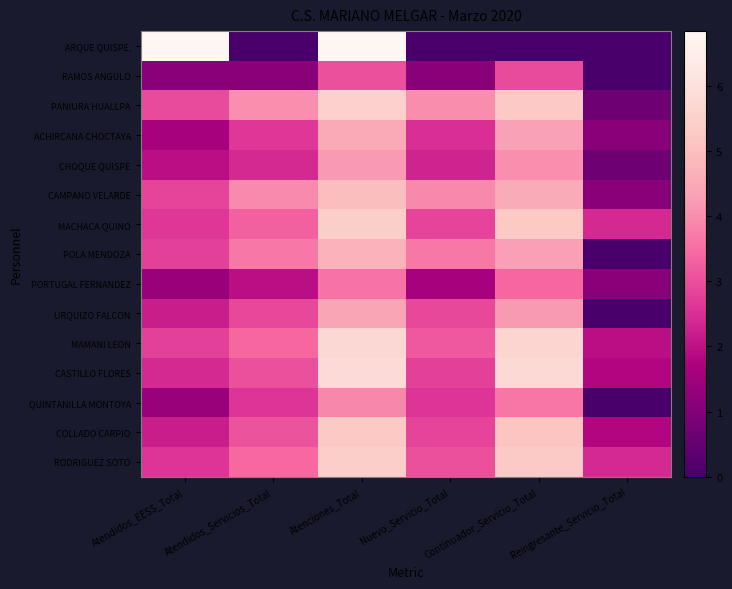

Reading right to left, extract all data points from this chart.

ARQUE QUISPE,: Reingresante_Servicio_Total=0.0	Continuador_Servicio_Total=0.0	Nuevo_Servicio_Total=0.0	Atenciones_Total=6.8	Atendidos_Servicios_Total=0.0	Atendidos_EESS_Total=6.8
RAMOS ANGULO: Reingresante_Servicio_Total=0.0	Continuador_Servicio_Total=2.9	Nuevo_Servicio_Total=1.1	Atenciones_Total=3.0	Atendidos_Servicios_Total=1.1	Atendidos_EESS_Total=1.1
PANIURA HUALLPA: Reingresante_Servicio_Total=0.7	Continuador_Servicio_Total=5.3	Nuevo_Servicio_Total=4.0	Atenciones_Total=5.5	Atendidos_Servicios_Total=4.0	Atendidos_EESS_Total=2.9
ACHIRCANA CHOCTAYA: Reingresante_Servicio_Total=1.1	Continuador_Servicio_Total=4.3	Nuevo_Servicio_Total=2.5	Atenciones_Total=4.5	Atendidos_Servicios_Total=2.6	Atendidos_EESS_Total=1.6
CHOQUE QUISPE: Reingresante_Servicio_Total=0.7	Continuador_Servicio_Total=4.0	Nuevo_Servicio_Total=2.3	Atenciones_Total=4.2	Atendidos_Servicios_Total=2.4	Atendidos_EESS_Total=1.9
CAMPANO VELARDE: Reingresante_Servicio_Total=1.1	Continuador_Servicio_Total=4.5	Nuevo_Servicio_Total=3.9	Atenciones_Total=5.0	Atendidos_Servicios_Total=4.0	Atendidos_EESS_Total=2.8
MACHACA QUINO: Reingresante_Servicio_Total=2.4	Continuador_Servicio_Total=5.3	Nuevo_Servicio_Total=2.8	Atenciones_Total=5.4	Atendidos_Servicios_Total=3.3	Atendidos_EESS_Total=2.6
POLA MENDOZA: Reingresante_Servicio_Total=0.0	Continuador_Servicio_Total=4.3	Nuevo_Servicio_Total=3.7	Atenciones_Total=4.7	Atendidos_Servicios_Total=3.7	Atendidos_EESS_Total=2.8
PORTUGAL FERNANDEZ: Reingresante_Servicio_Total=1.1	Continuador_Servicio_Total=3.4	Nuevo_Servicio_Total=1.6	Atenciones_Total=3.6	Atendidos_Servicios_Total=1.9	Atendidos_EESS_Total=1.4
URQUIZO FALCON: Reingresante_Servicio_Total=0.0	Continuador_Servicio_Total=4.2	Nuevo_Servicio_Total=2.9	Atenciones_Total=4.4	Atendidos_Servicios_Total=2.9	Atendidos_EESS_Total=2.2
MAMANI LEON: Reingresante_Servicio_Total=1.9	Continuador_Servicio_Total=5.6	Nuevo_Servicio_Total=3.2	Atenciones_Total=5.7	Atendidos_Servicios_Total=3.4	Atendidos_EESS_Total=2.8
CASTILLO FLORES: Reingresante_Servicio_Total=1.8	Continuador_Servicio_Total=5.8	Nuevo_Servicio_Total=2.8	Atenciones_Total=5.8	Atendidos_Servicios_Total=3.0	Atendidos_EESS_Total=2.4
QUINTANILLA MONTOYA: Reingresante_Servicio_Total=0.0	Continuador_Servicio_Total=3.6	Nuevo_Servicio_Total=2.6	Atenciones_Total=3.9	Atendidos_Servicios_Total=2.6	Atendidos_EESS_Total=1.4
COLLADO CARPIO: Reingresante_Servicio_Total=1.8	Continuador_Servicio_Total=5.2	Nuevo_Servicio_Total=2.8	Atenciones_Total=5.3	Atendidos_Servicios_Total=3.1	Atendidos_EESS_Total=2.2
RODRIGUEZ SOTO: Reingresante_Servicio_Total=2.4	Continuador_Servicio_Total=5.3	Nuevo_Servicio_Total=3.0	Atenciones_Total=5.4	Atendidos_Servicios_Total=3.4	Atendidos_EESS_Total=2.6